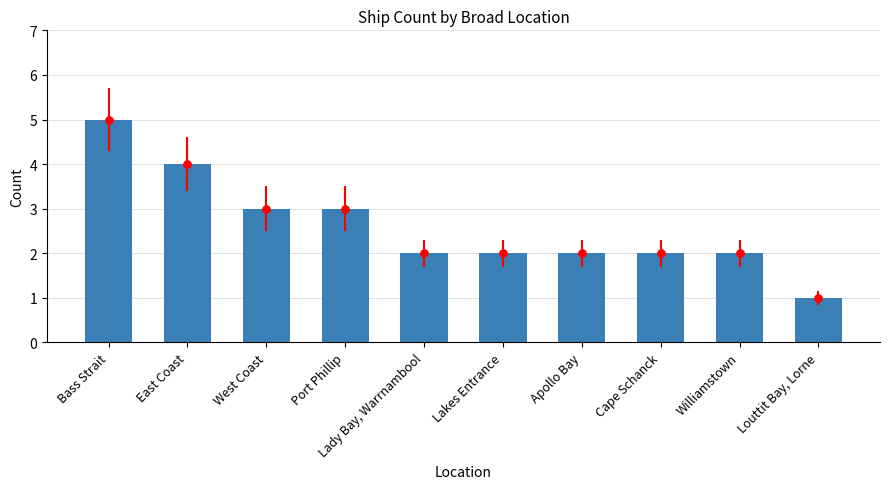

What is the difference between the second highest and second lowest values?

2